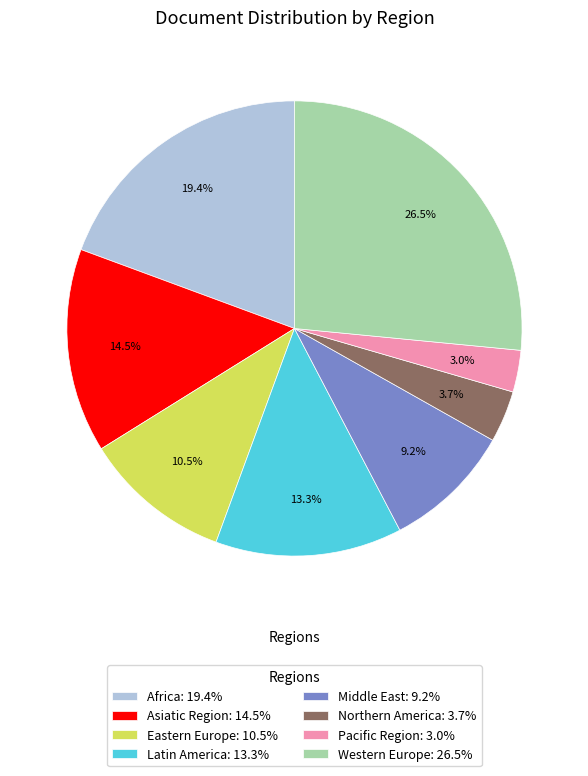

To the nearest percent, what portion does Pacific Region represent?

3%